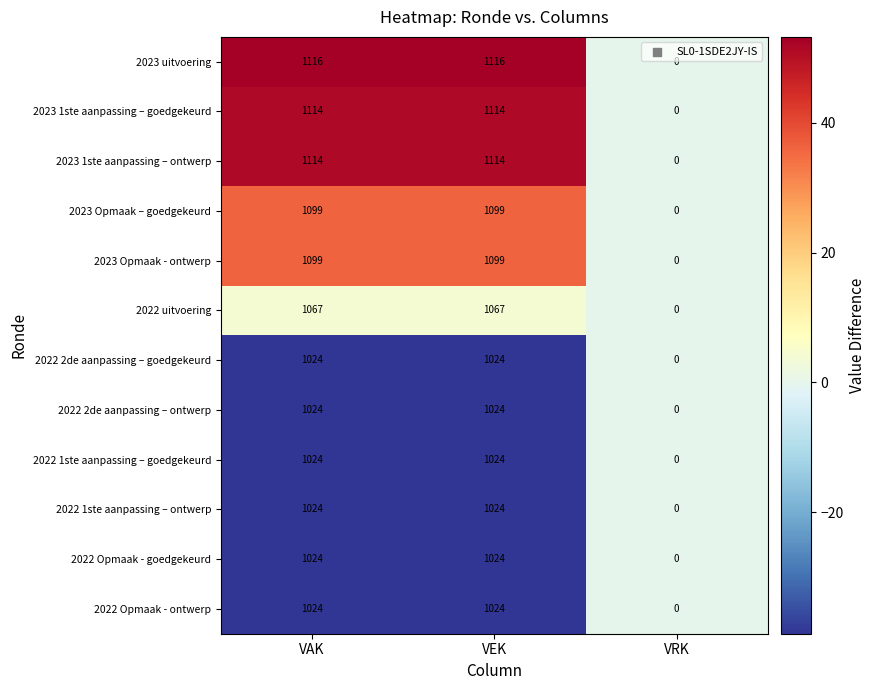

What is the sum of all 2022 2de aanpassing – ontwerp values?

2048